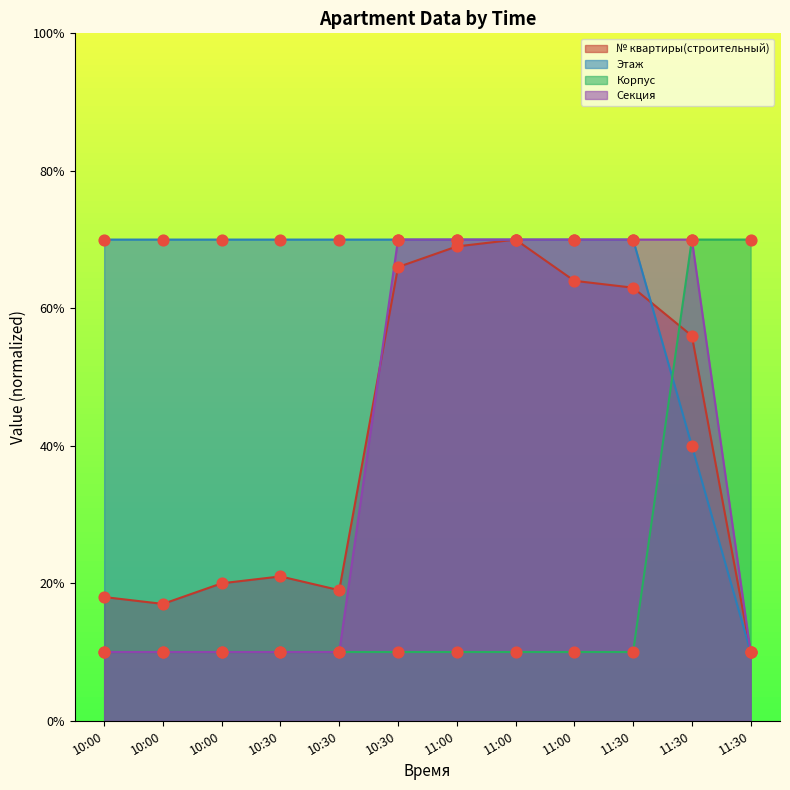

Which series reaches the minimum Y coordinate?

№ квартиры(строительный)